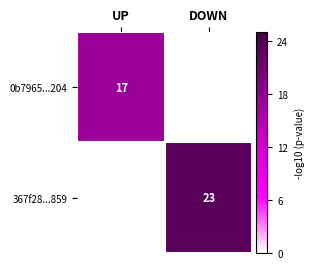

The value of 0b7965...204 at UP is 17. True or false?

True